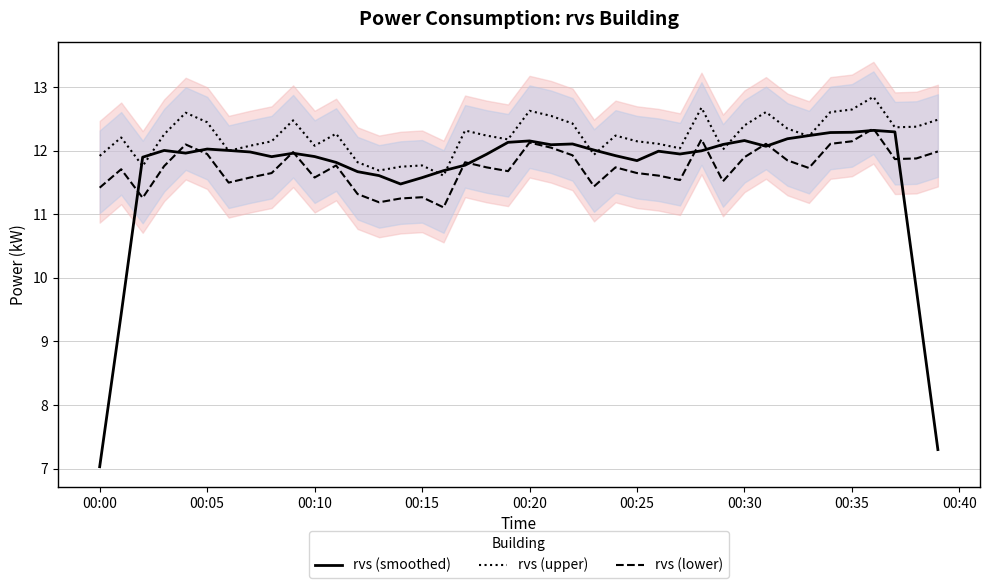

Is this an area chart (filled region under the line)?

No